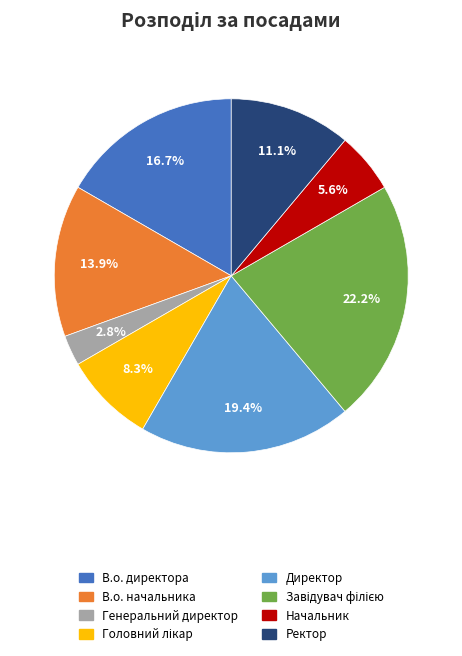

The В.о. начальника slice represents 20% of the pie. True or false?

False